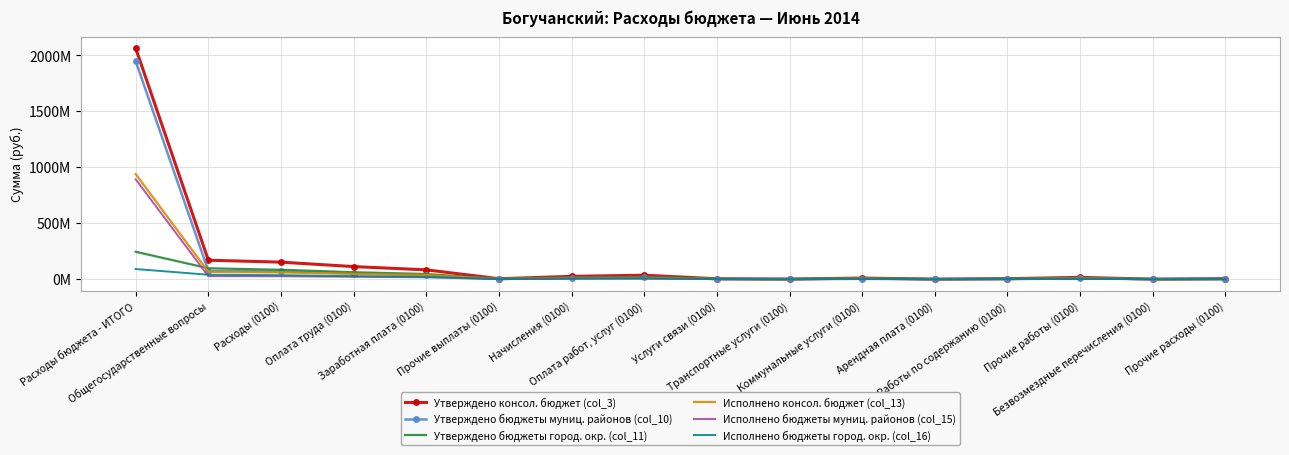

Where does the Утверждено бюджеты муниц. районов (col_10) series first go above 9904912?

Расходы бюджета - ИТОГО